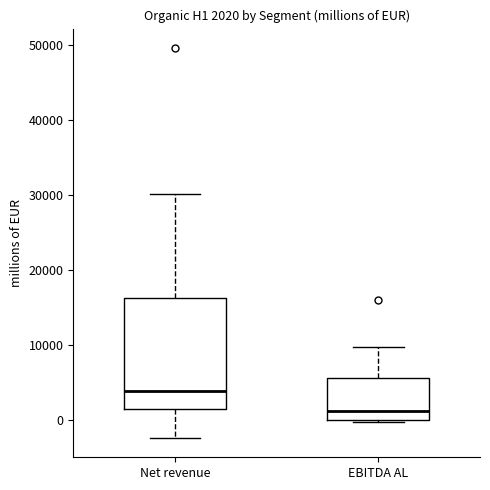

Comparing the boxes themselves (not the whiskers), which one is the tallest?

Net revenue